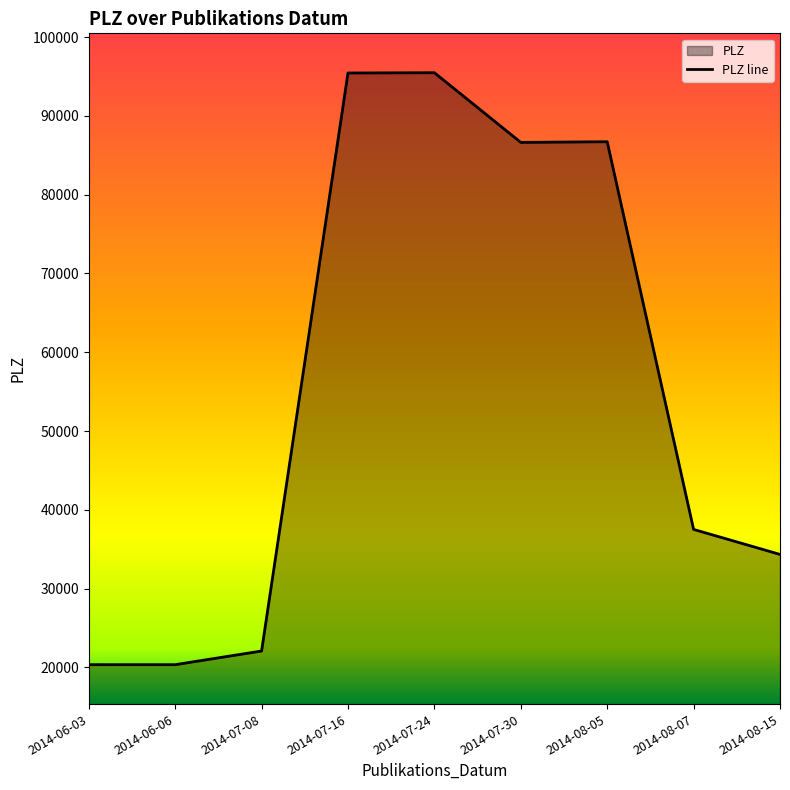

What is the greatest value displayed?

95478